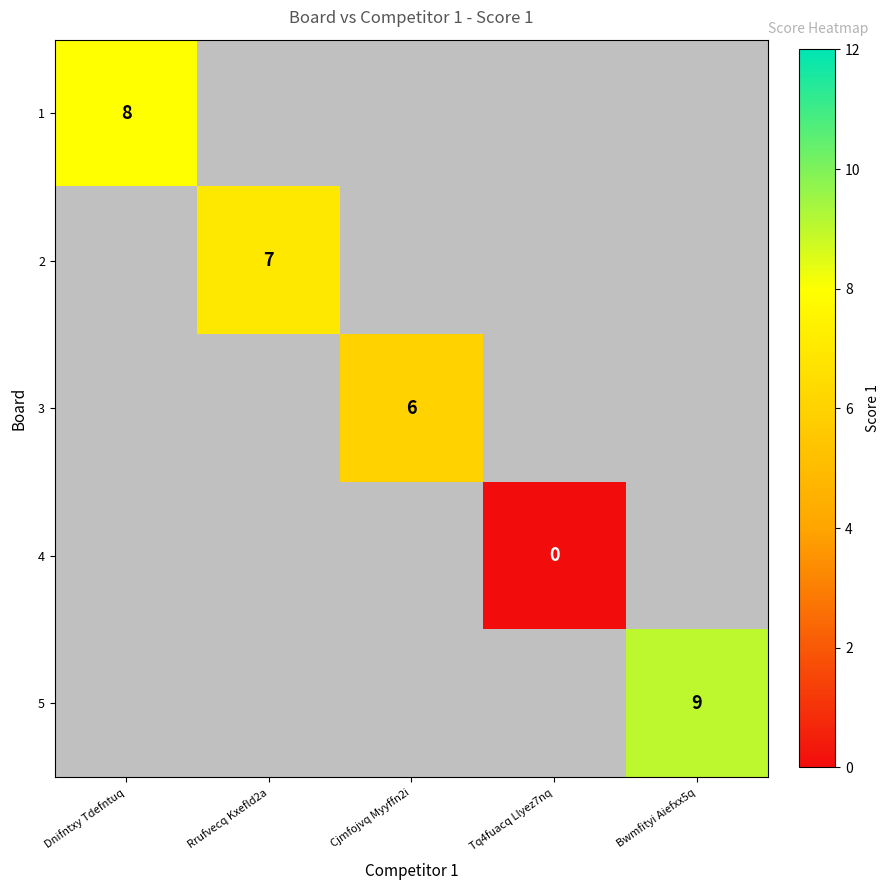

What is the lowest value of the 1 series?

8.0